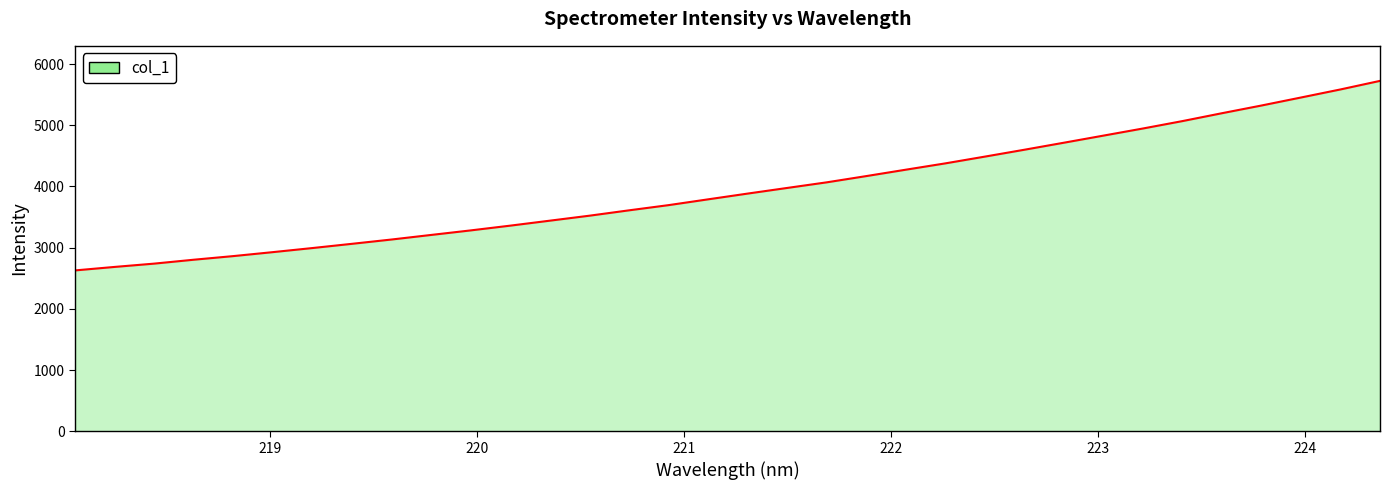

What is the maximum value shown in the chart?

5725.3